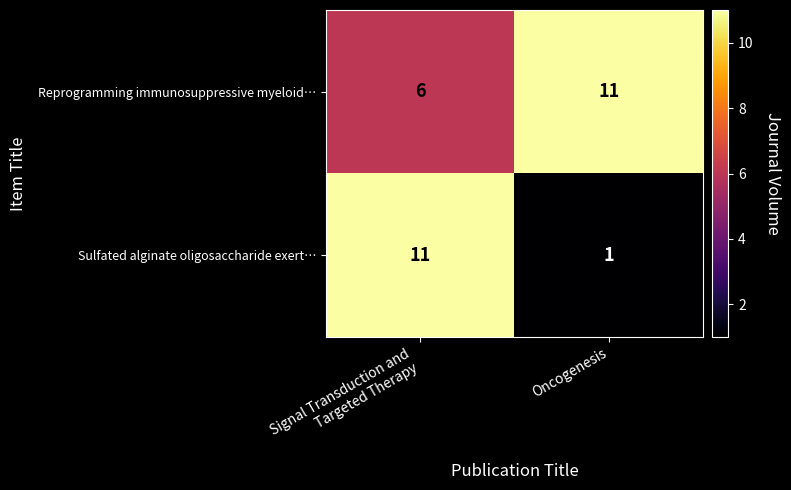

List the series in order of their overall mean, lowest first.

Sulfated alginate oligosaccharide exert…, Reprogramming immunosuppressive myeloid…